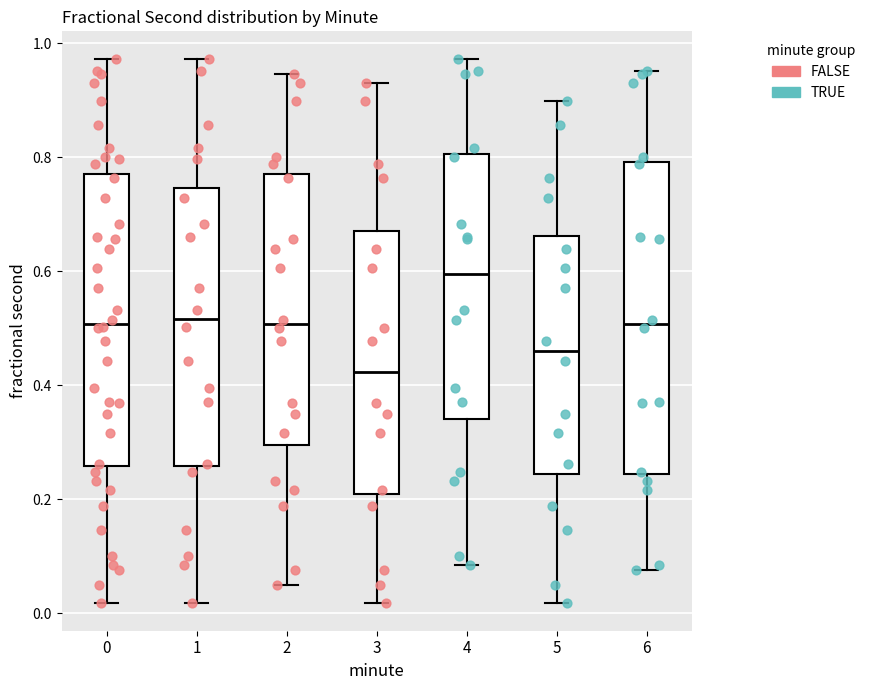

Reading left to right, transcribe this box plot: for each box, give where its median line is, the range the box spans, and where its two whiskers end, as read against the y-axis. The values are not printed on the chart, so give them approximately, as read against the axis.

0: median 0.50, box 0.26 to 0.76, whiskers 0.02 to 0.98
1: median 0.52, box 0.26 to 0.74, whiskers 0.02 to 0.98
2: median 0.50, box 0.30 to 0.76, whiskers 0.06 to 0.94
3: median 0.42, box 0.20 to 0.66, whiskers 0.02 to 0.94
4: median 0.60, box 0.34 to 0.80, whiskers 0.08 to 0.98
5: median 0.46, box 0.24 to 0.66, whiskers 0.02 to 0.90
6: median 0.50, box 0.24 to 0.80, whiskers 0.08 to 0.96